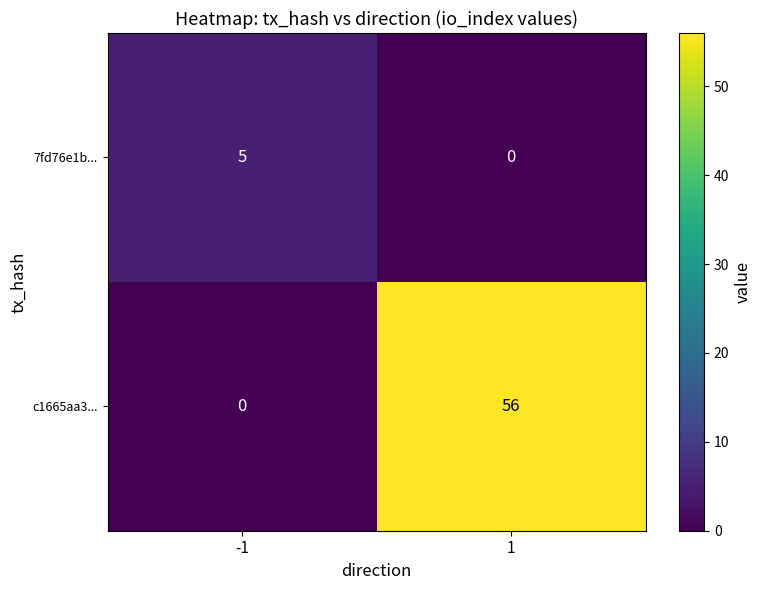

Count the number of categories in the chart.

2